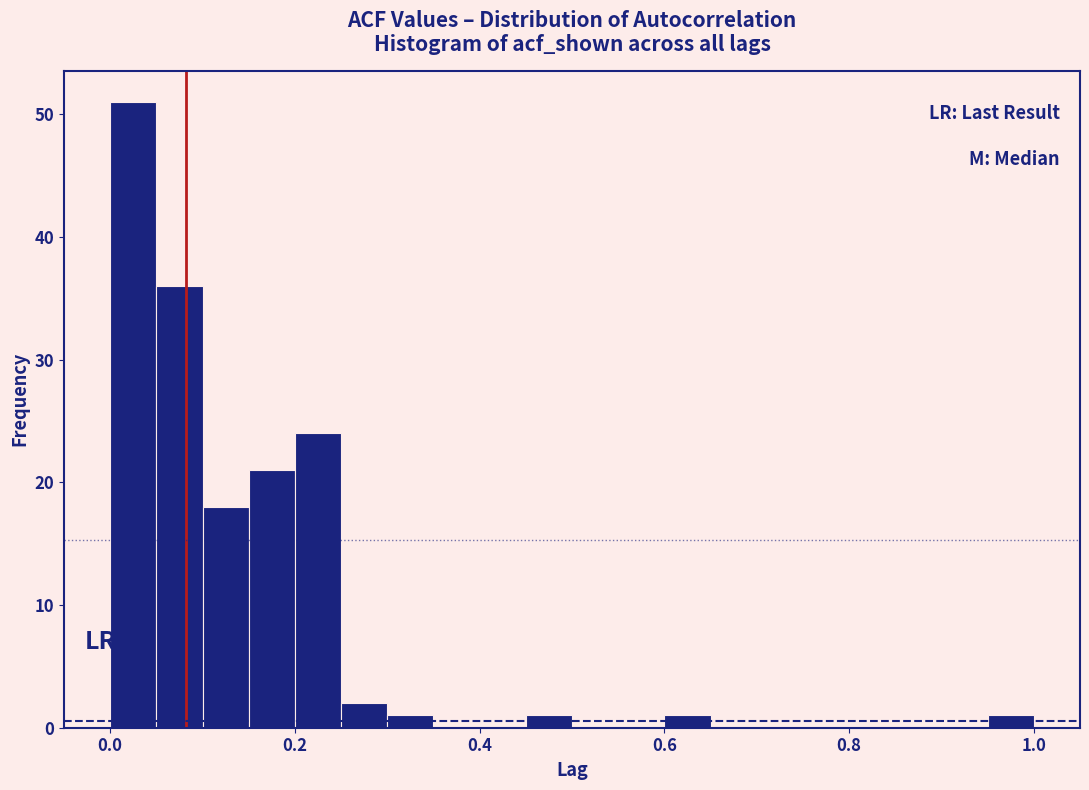

Read against the x-axis, roughly where is the centre of the tallest bar?

0.02